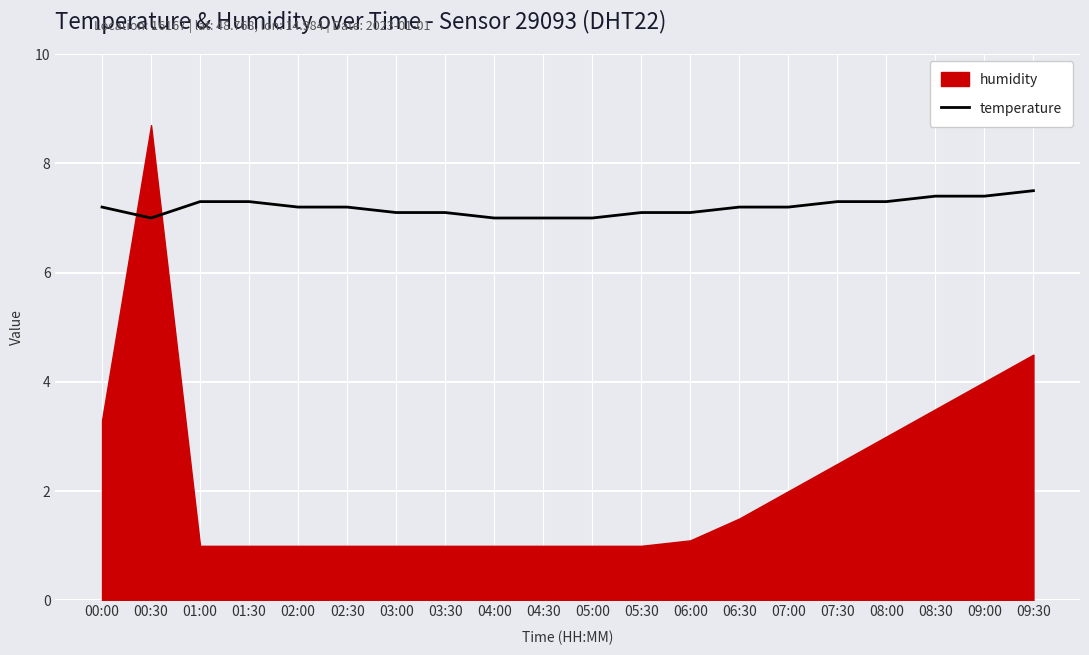

What is the maximum value for temperature?

7.5